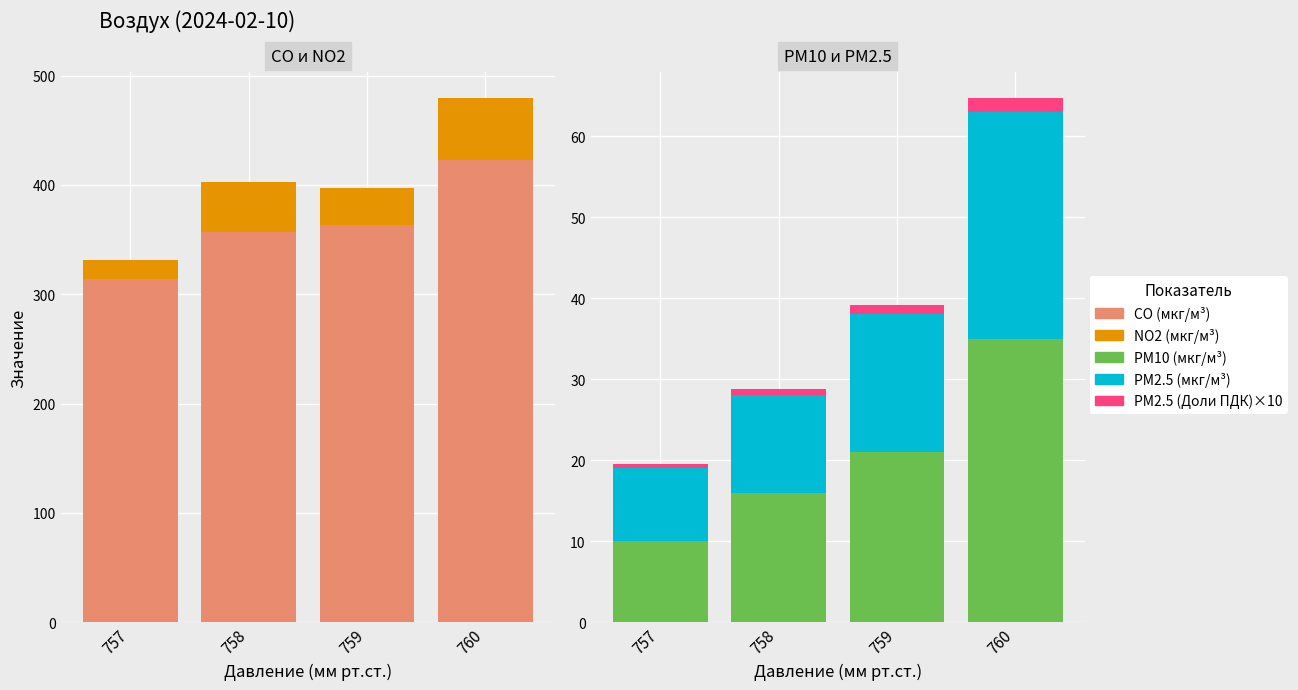

What is the value of the NO2 (мкг/м³) bar at the 4th from the left?

57.0